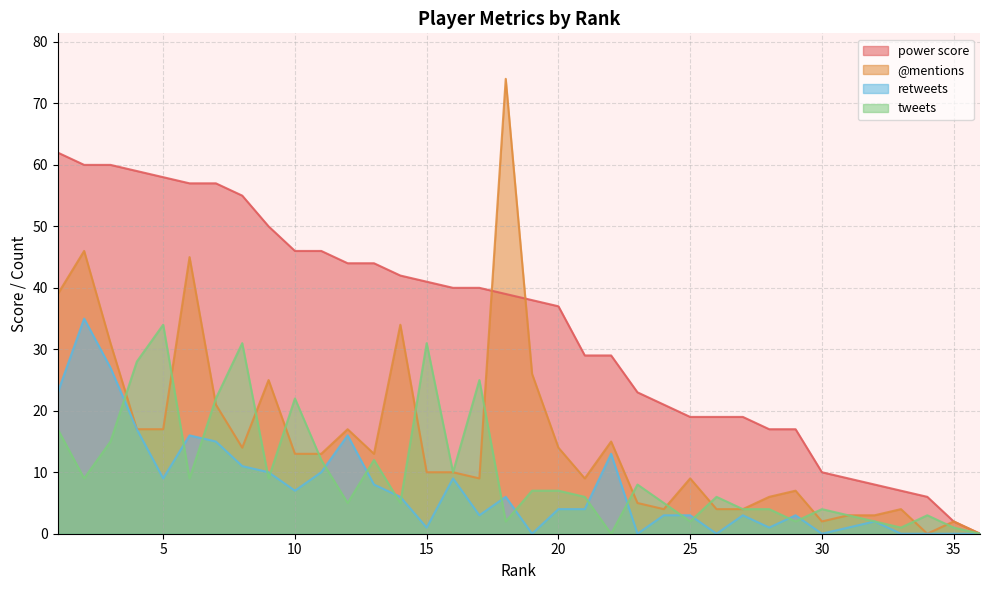

What is the difference between the highest and lowest values at 35?

2